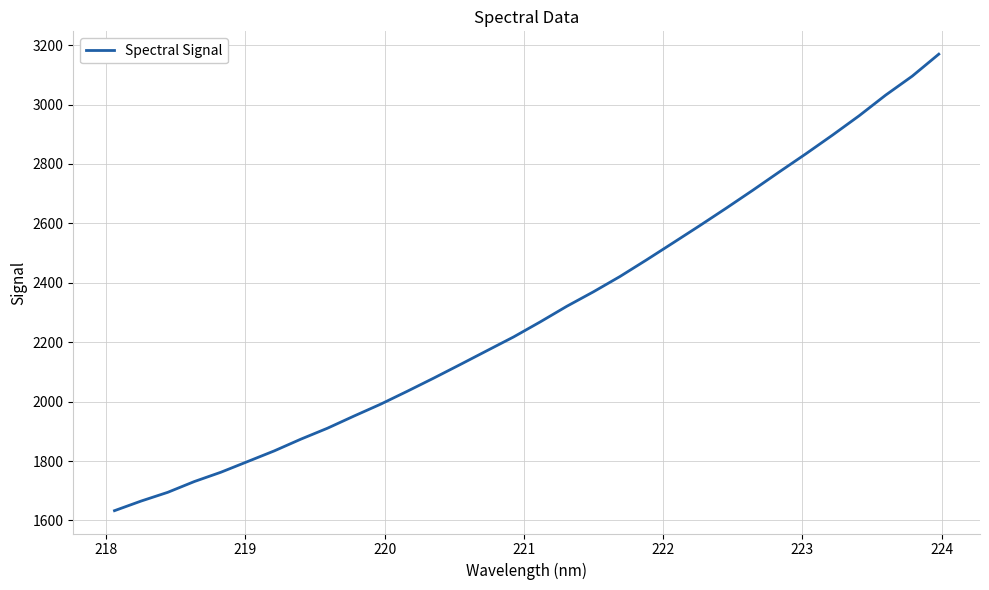

What is the difference between the maximum and minimum values?

1536.6